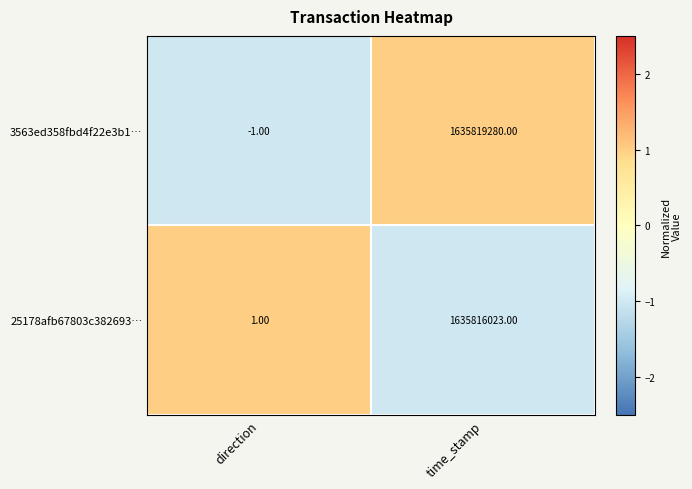

What is the average value of the 3563ed358fbd4f22e3b1… series?

817909640